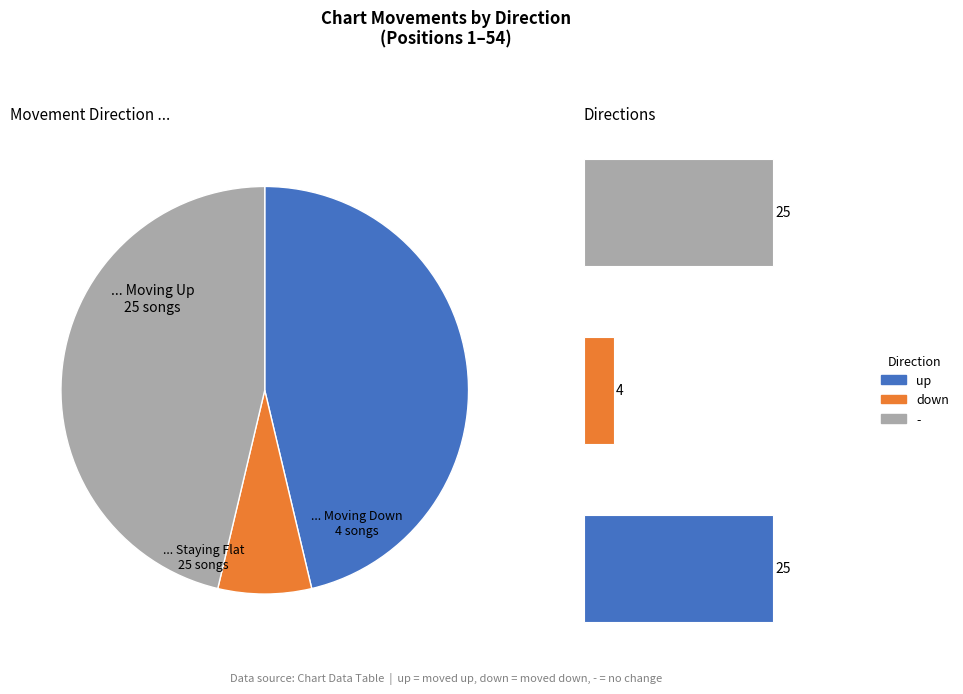

Which category has the smallest portion of the pie?

down